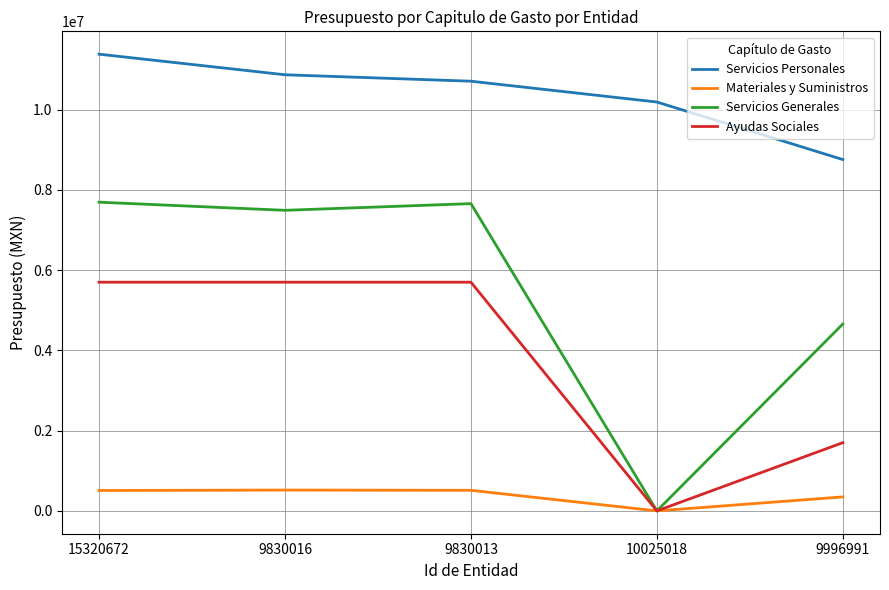

What is the difference between the maximum and minimum values in the Materiales y Suministros series?

519098.3